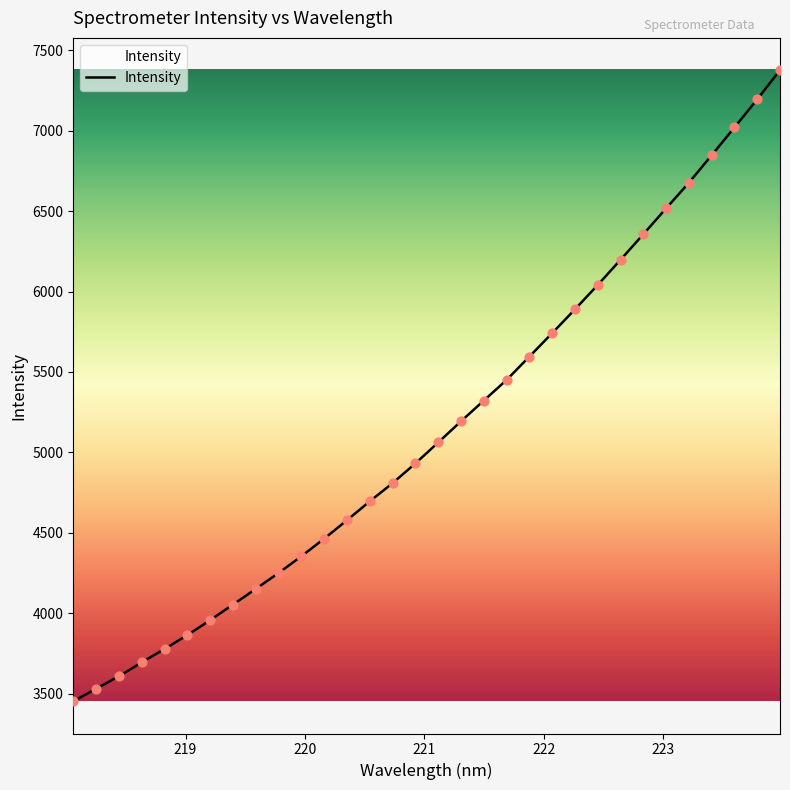

What is the maximum value shown in the chart?

7377.7